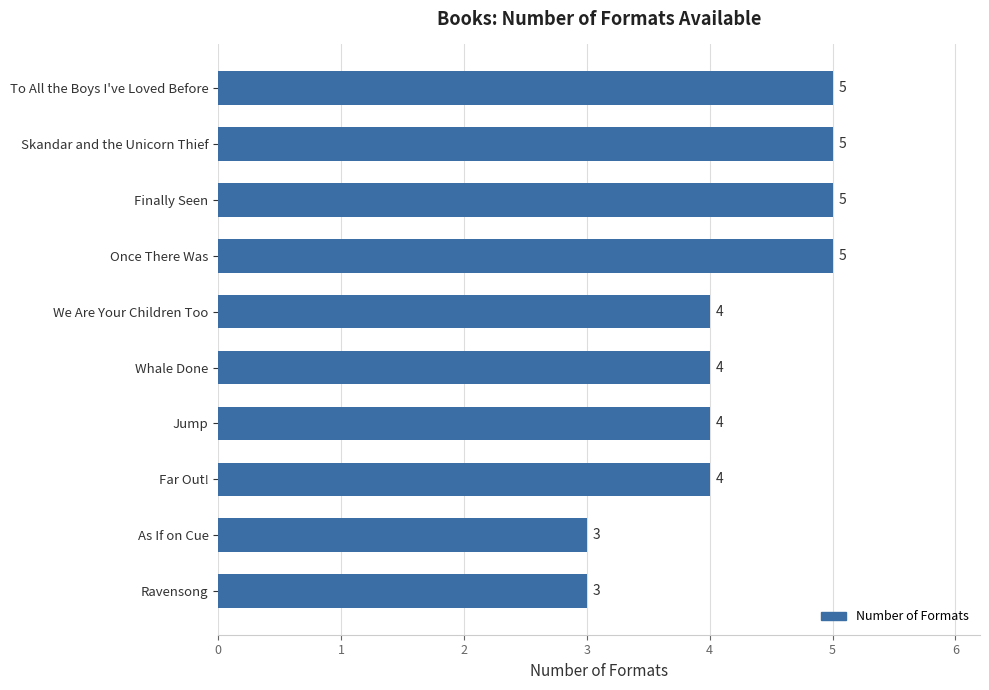

What is the change in value from Jump to Once There Was?

+1